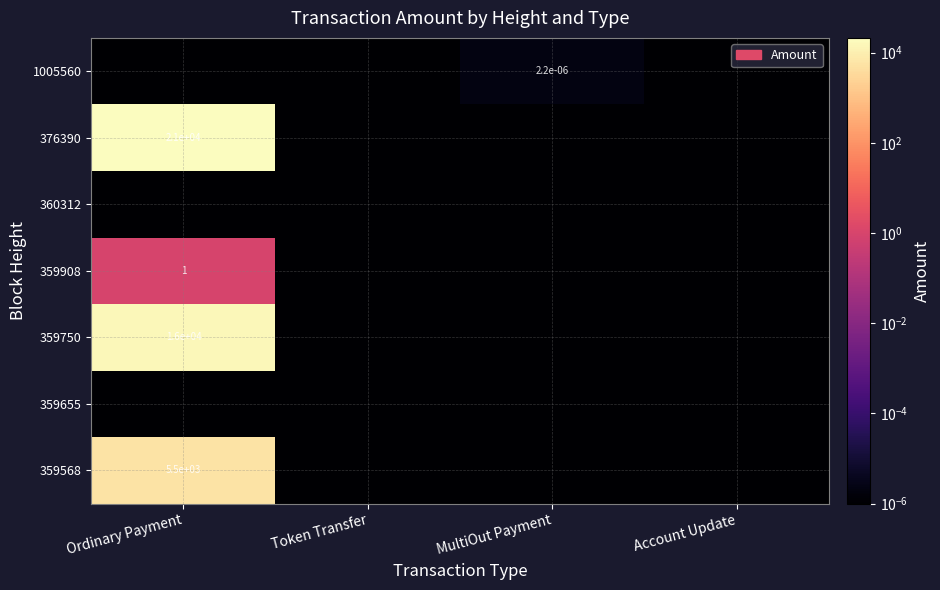

Which series has the largest total across all categories?

376390